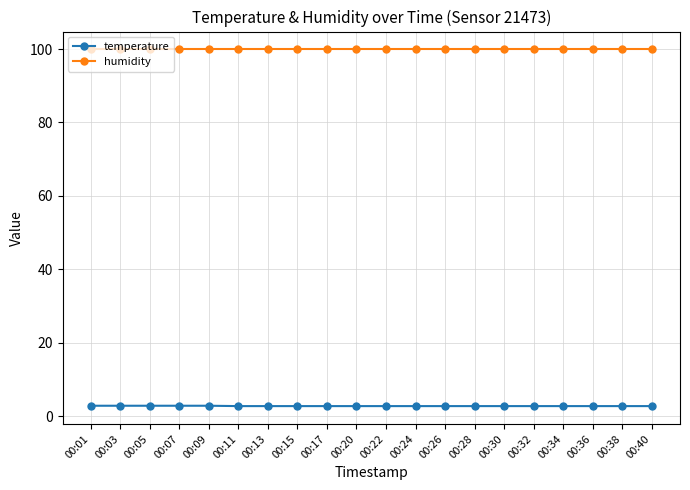

Read the humidity value at 00:11.

99.9